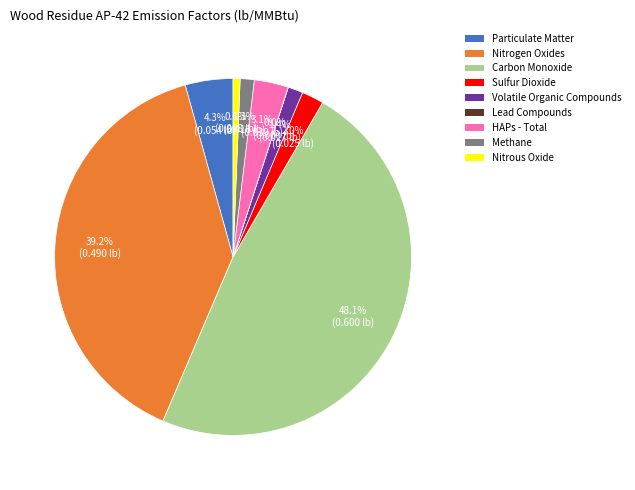

Which category has the biggest portion of the pie?

Carbon Monoxide